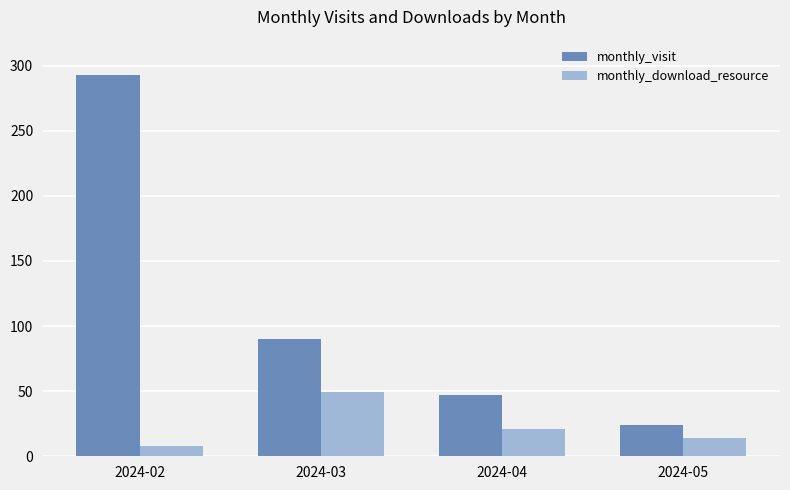

What is the total value across all series at 2024-04?

68